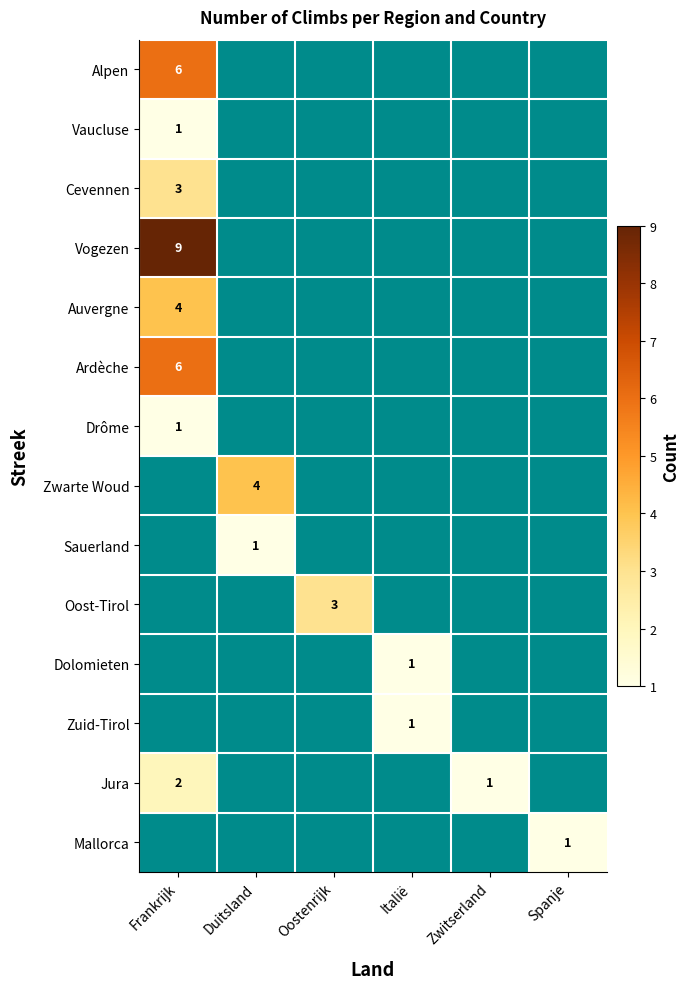

Is it true that Auvergne equals 7 at Frankrijk?

False